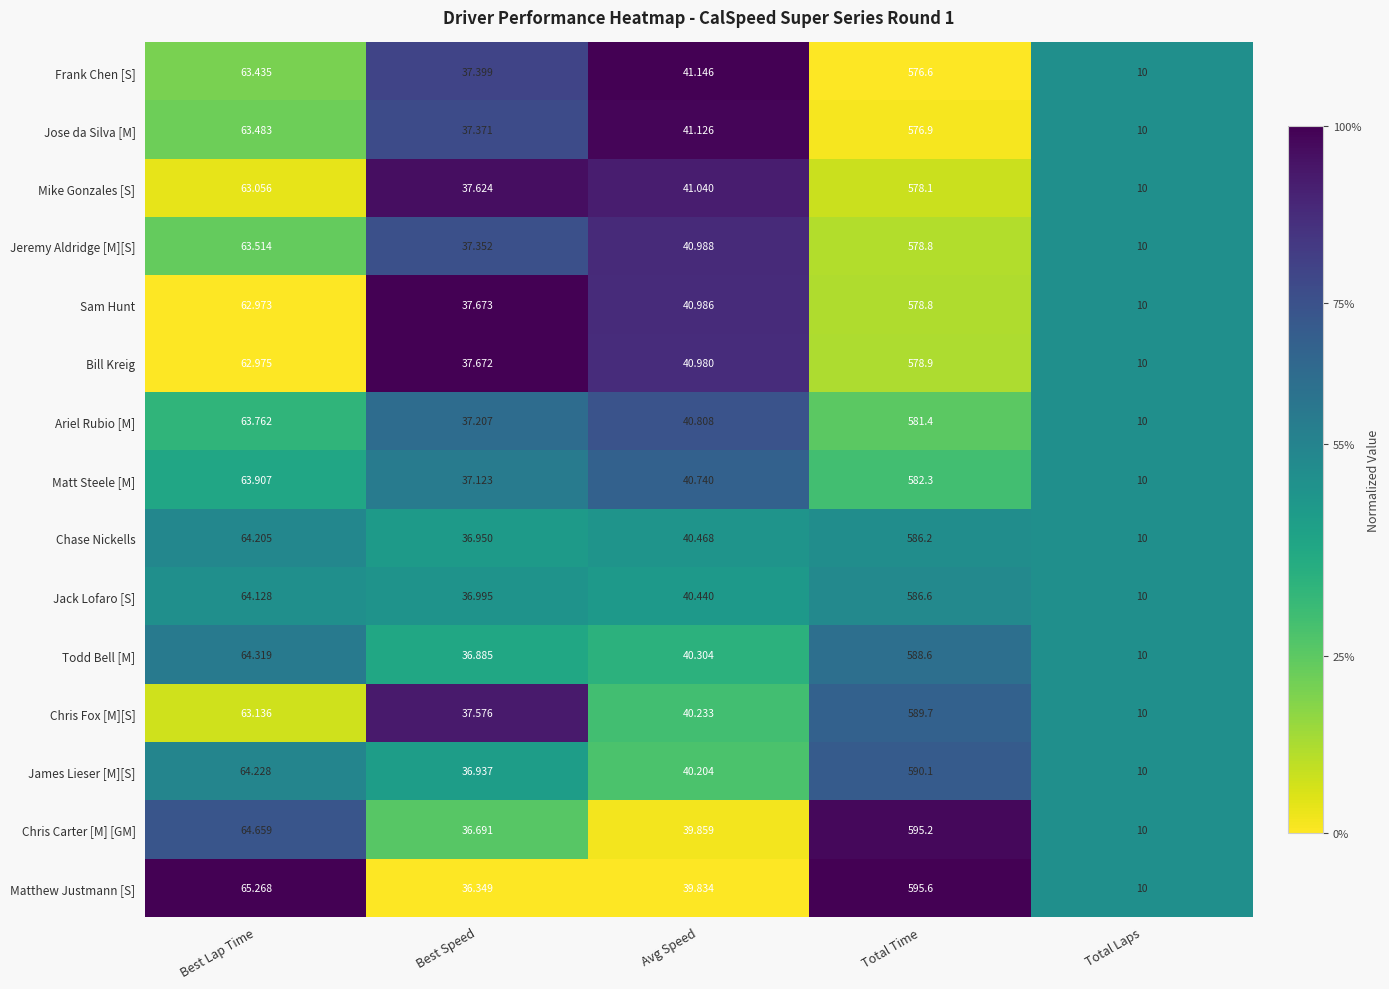

How many data points does each series have?

5